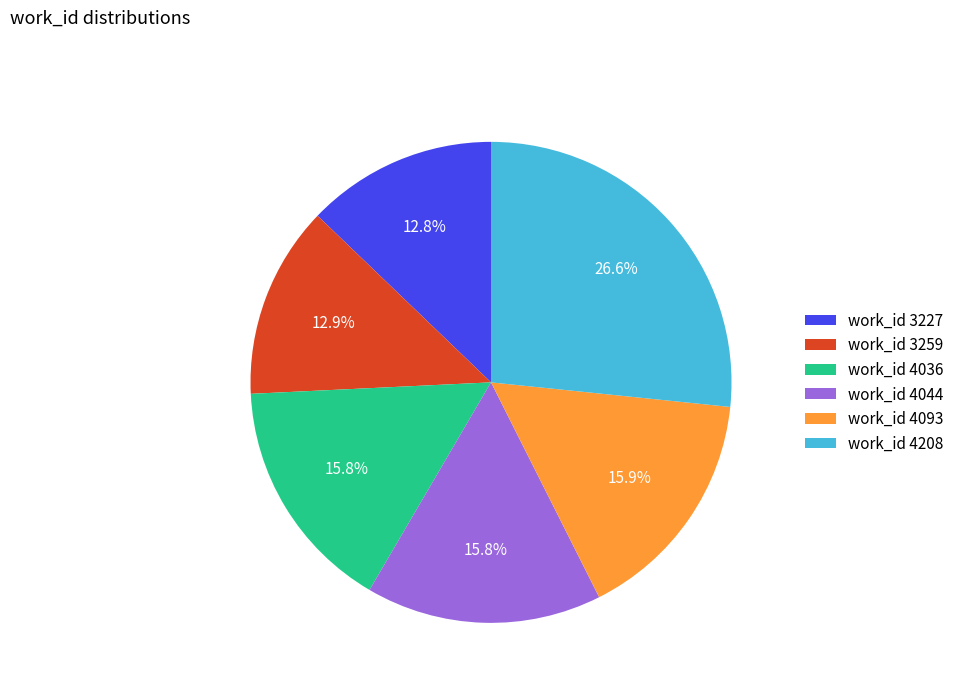

What is the largest slice in the pie chart?

work_id 4208